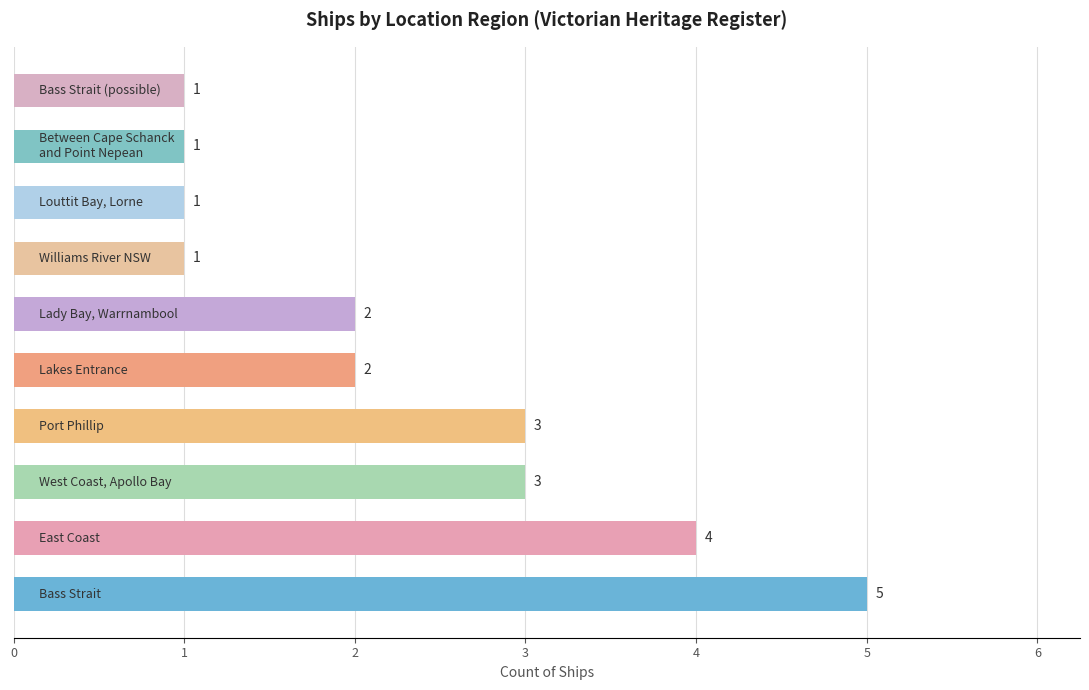

How many bars are there in total?

10